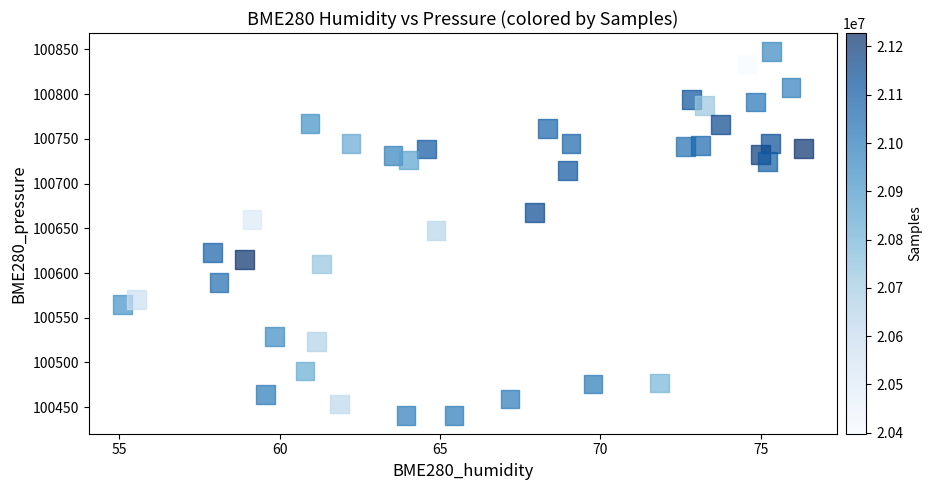

What is the range of X values (max minus min)?

21.2